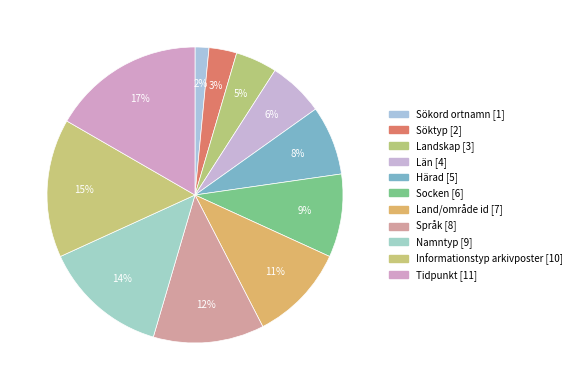

To the nearest percent, what is the average slice percentage?

9%